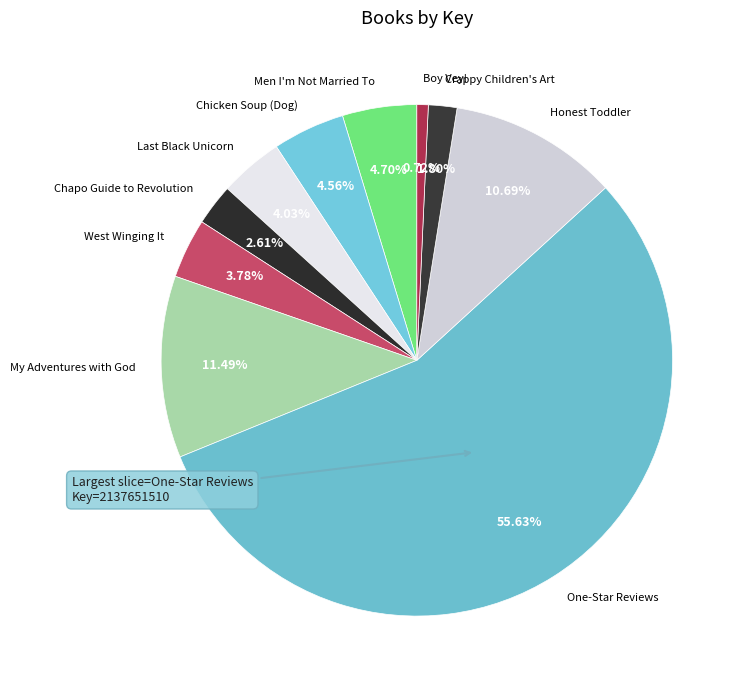

Between West Winging It and Boy Vey!, which is larger?

West Winging It